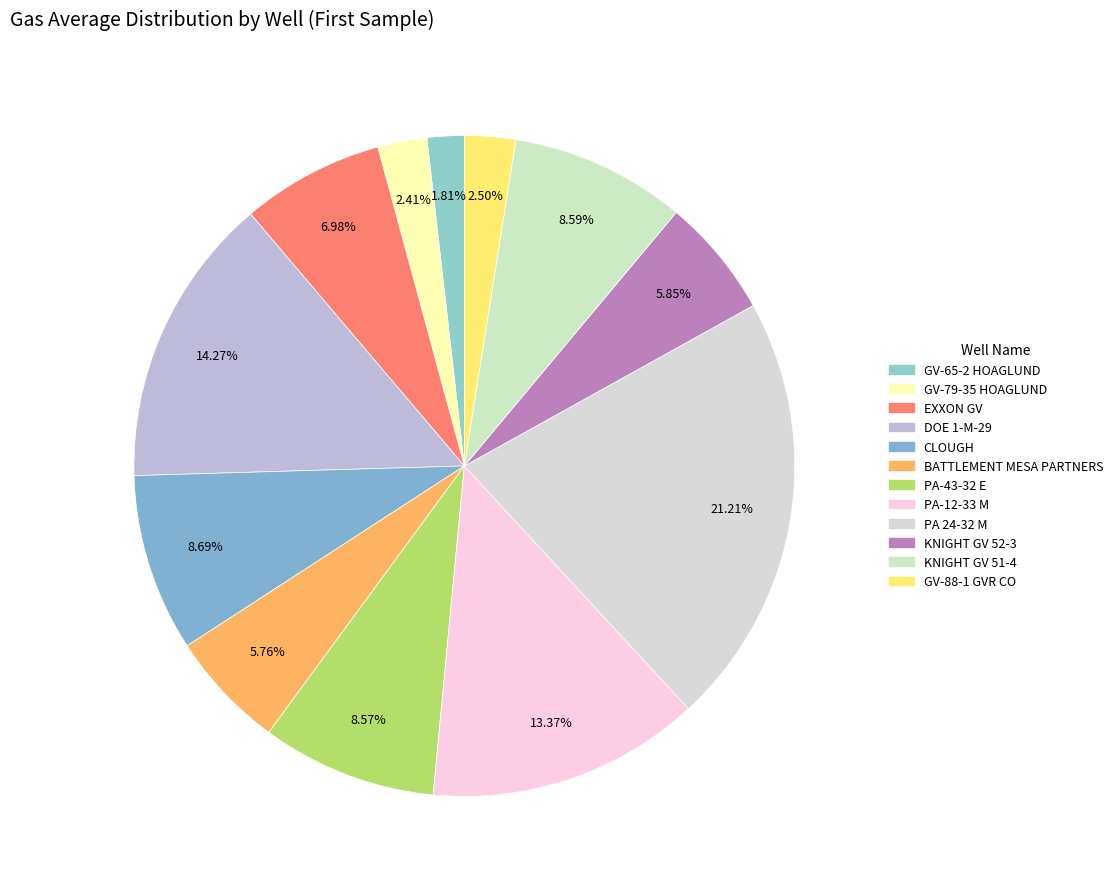

Which slice is the largest?

PA 24-32 M